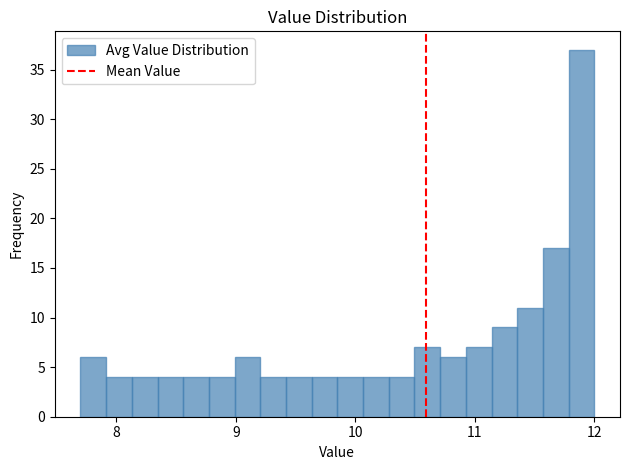

Read against the x-axis, roughly where is the centre of the tallest bar?

11.9